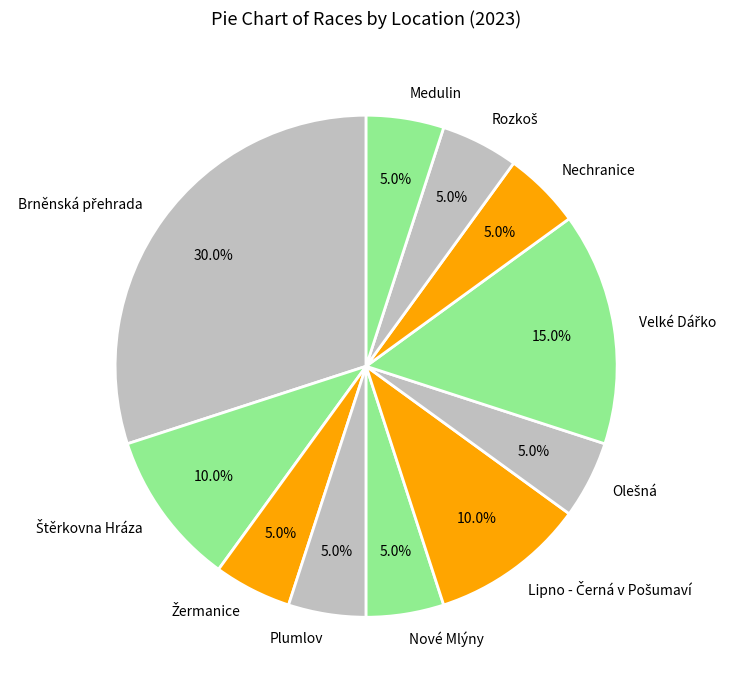

To the nearest percent, what is the difference between the largest and smallest slice percentages?

25%